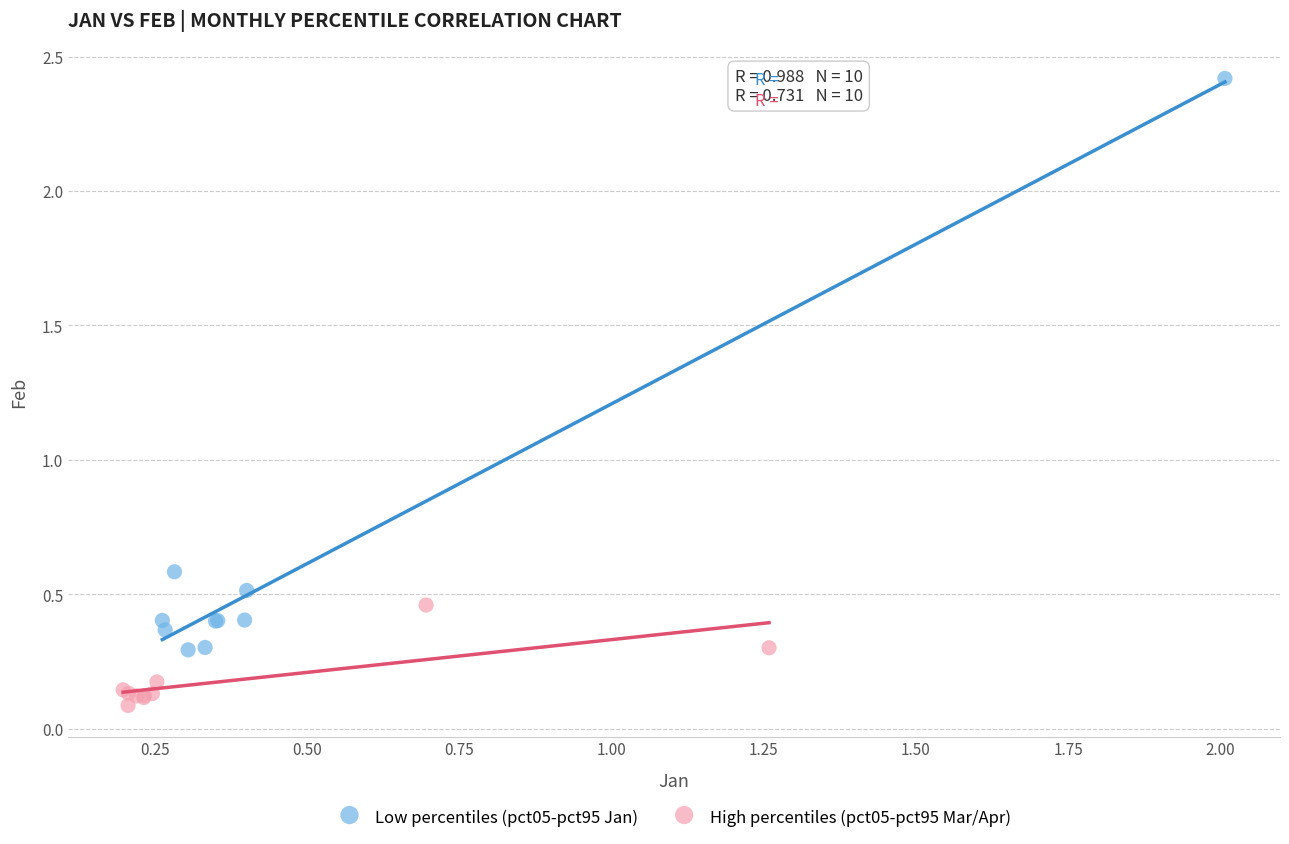

Which series reaches the maximum Y coordinate?

Low percentiles (pct05-pct95 Jan)